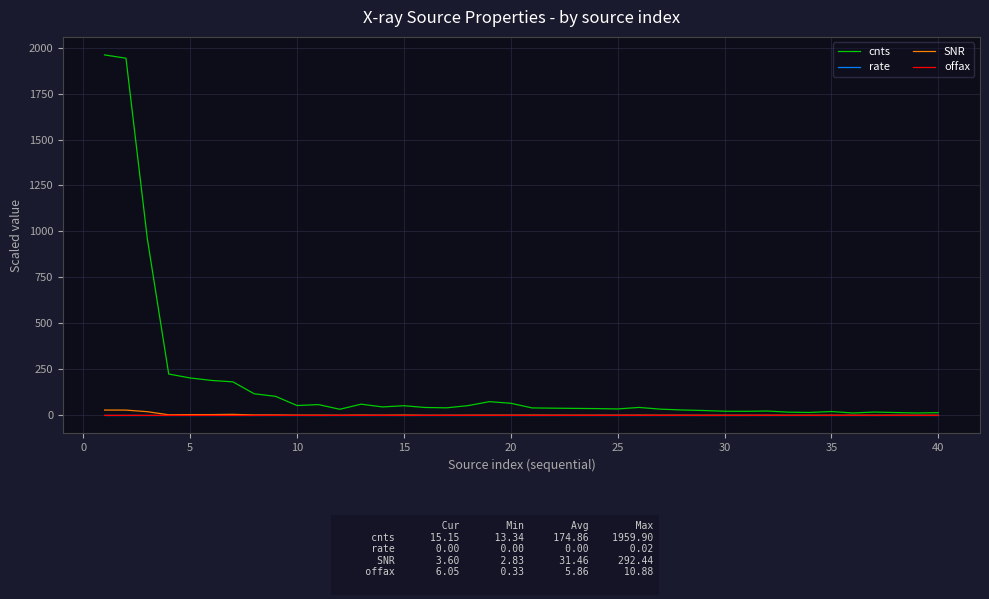

What is the maximum value shown in the chart?

1959.9